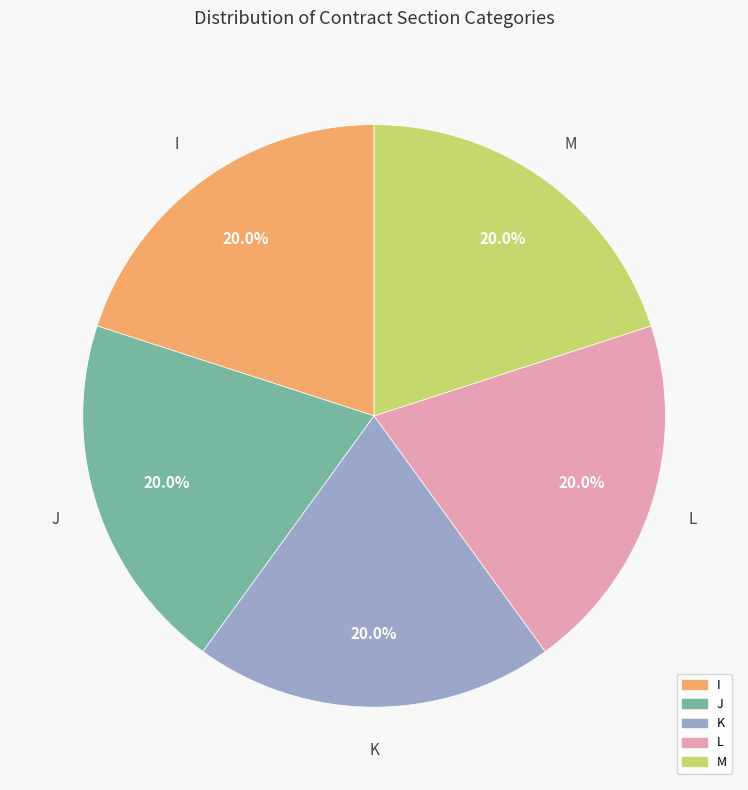

Is M the majority of the pie?

No